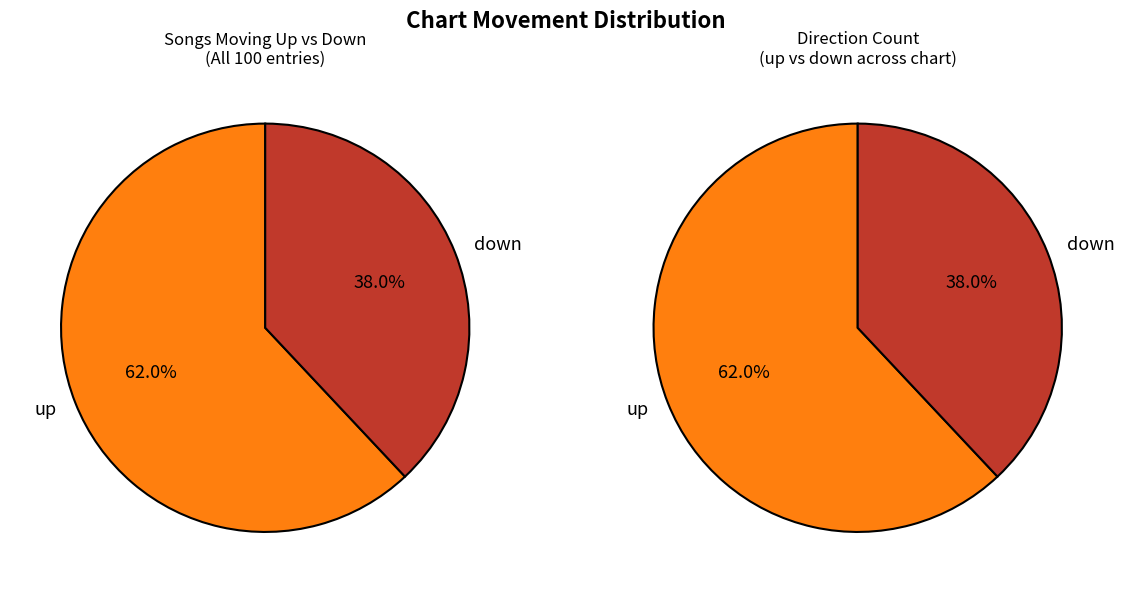

Which category accounts for the majority?

up